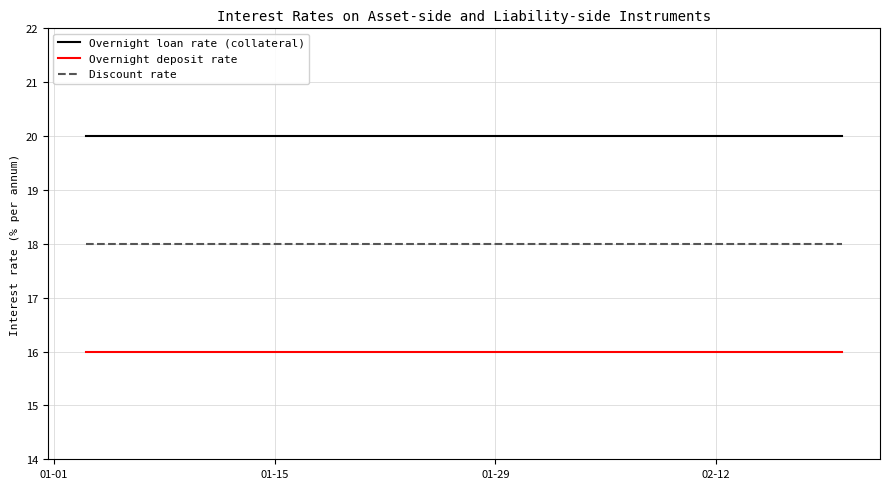

True or false: Overnight loan rate (collateral) and Discount rate cross at least once.

False